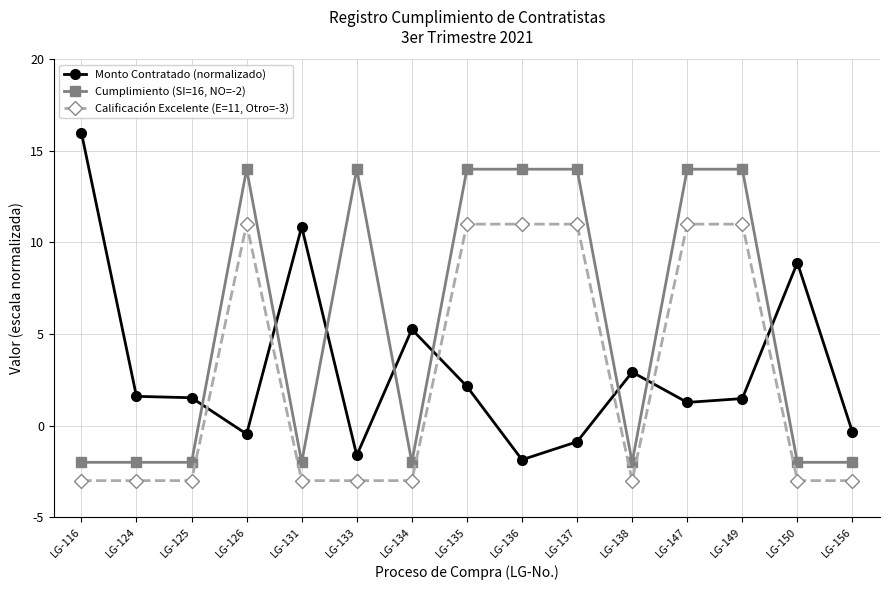

What is the smallest value displayed?

-3.0